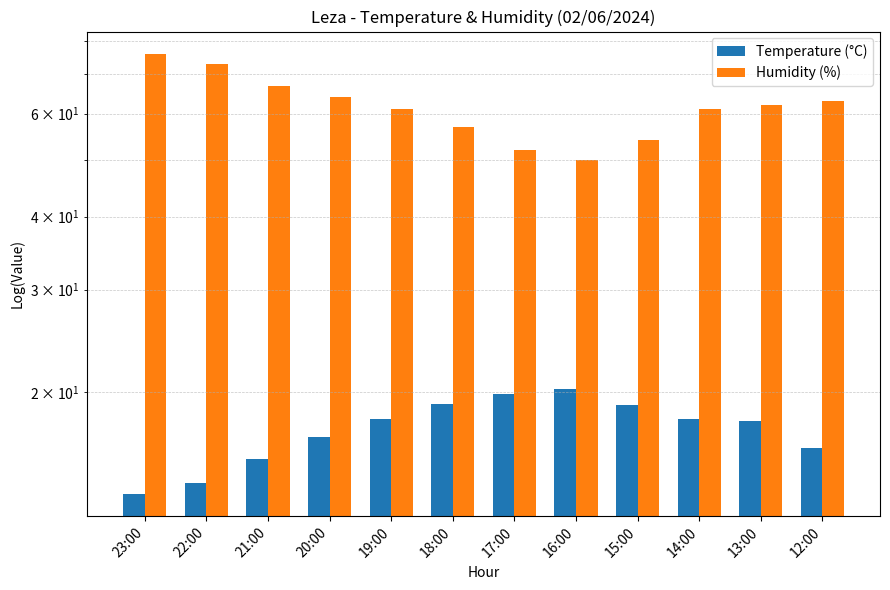

Which has a higher value, 18:00 or 23:00?

18:00